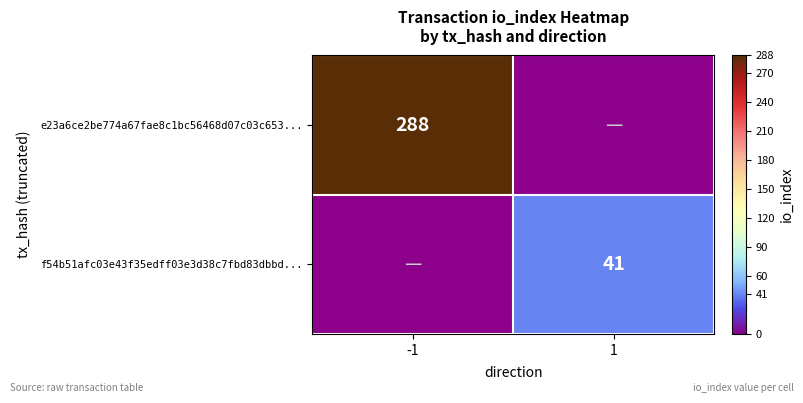

The e23a6ce2be774a67fae8c1bc56468d07c03c653... series shows 0 at 1. True or false?

True